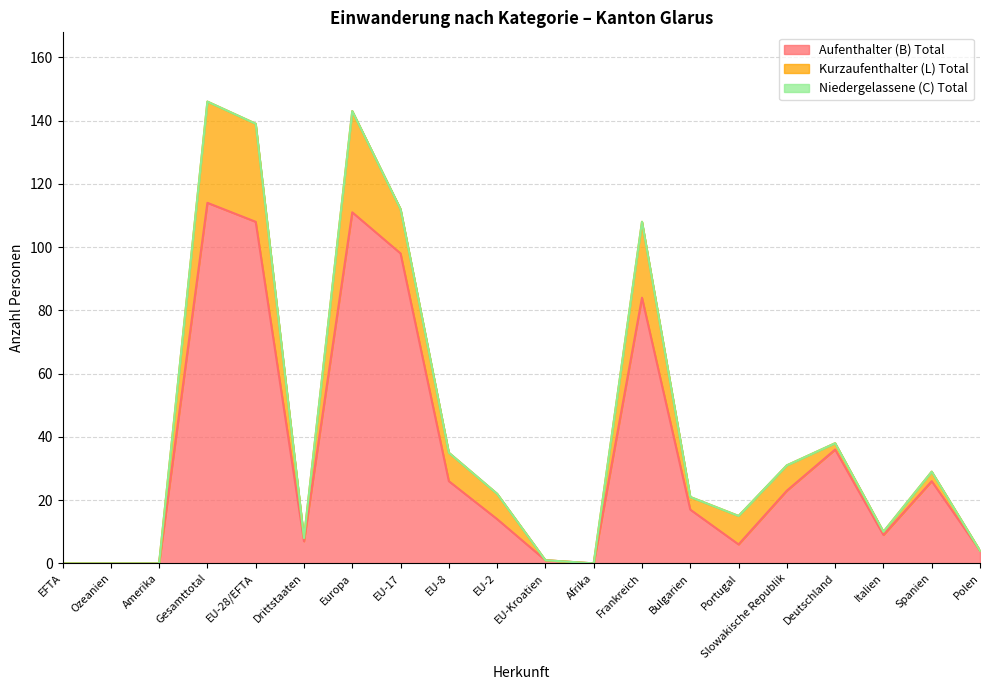

Between Portugal and Polen, which series saw the biggest shift?

Kurzaufenthalter (L) Total